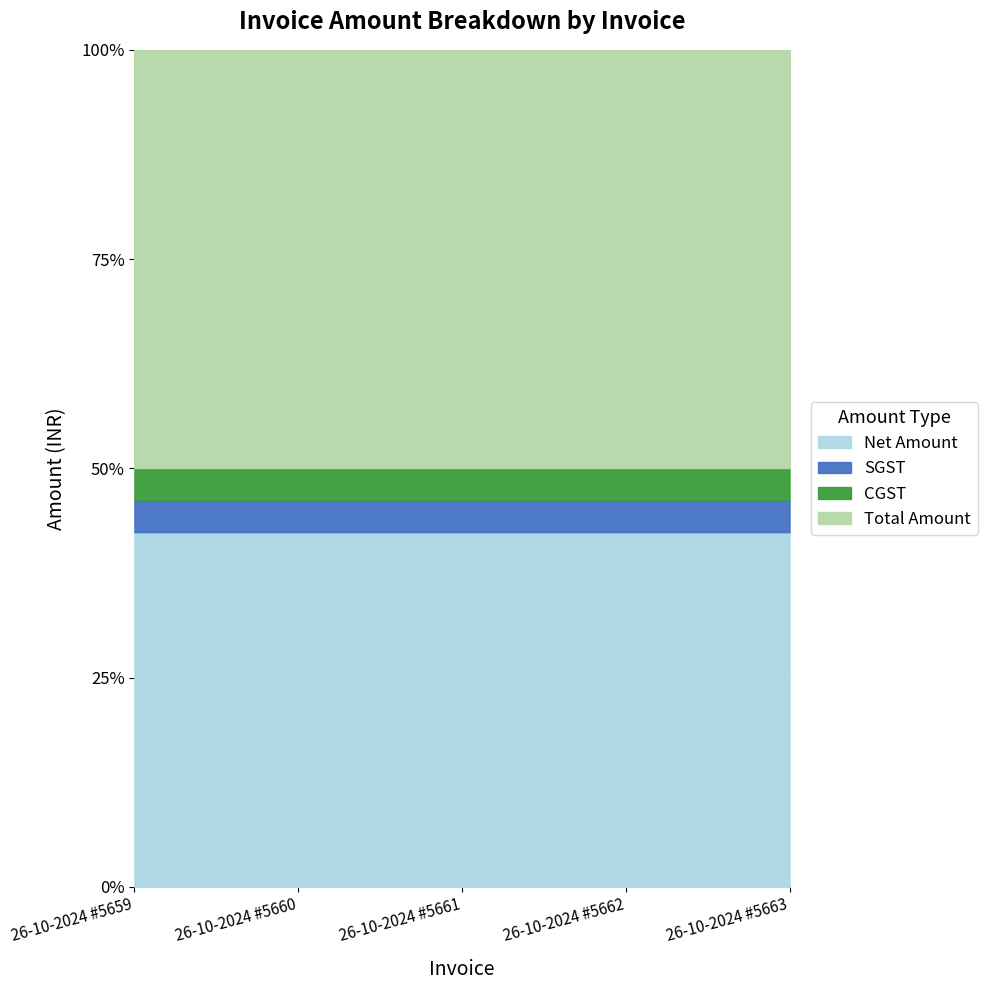

What are all the series names shown in the legend?

Net Amount, SGST, CGST, Total Amount